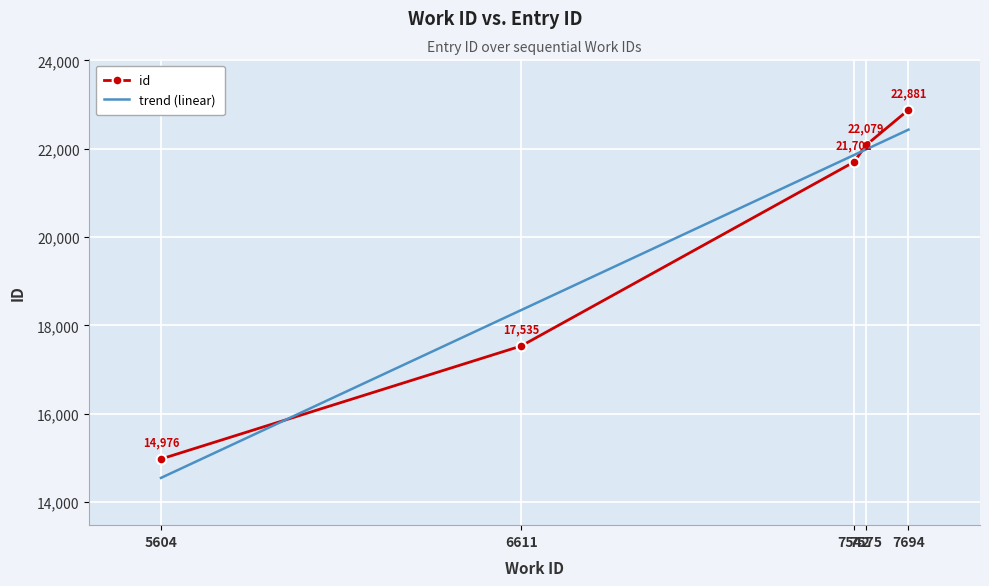

The trend (linear) series shows 14548.9 at 5604. True or false?

True